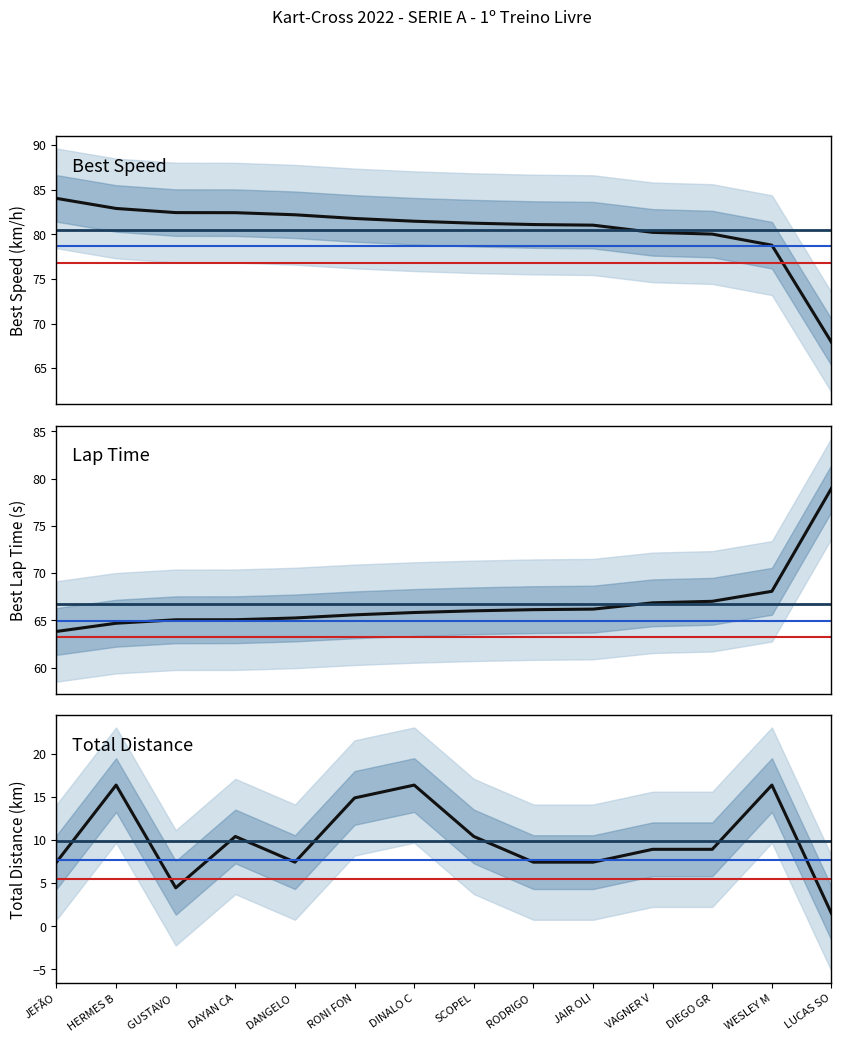

Which category has the highest value across all series?

JEFÃO